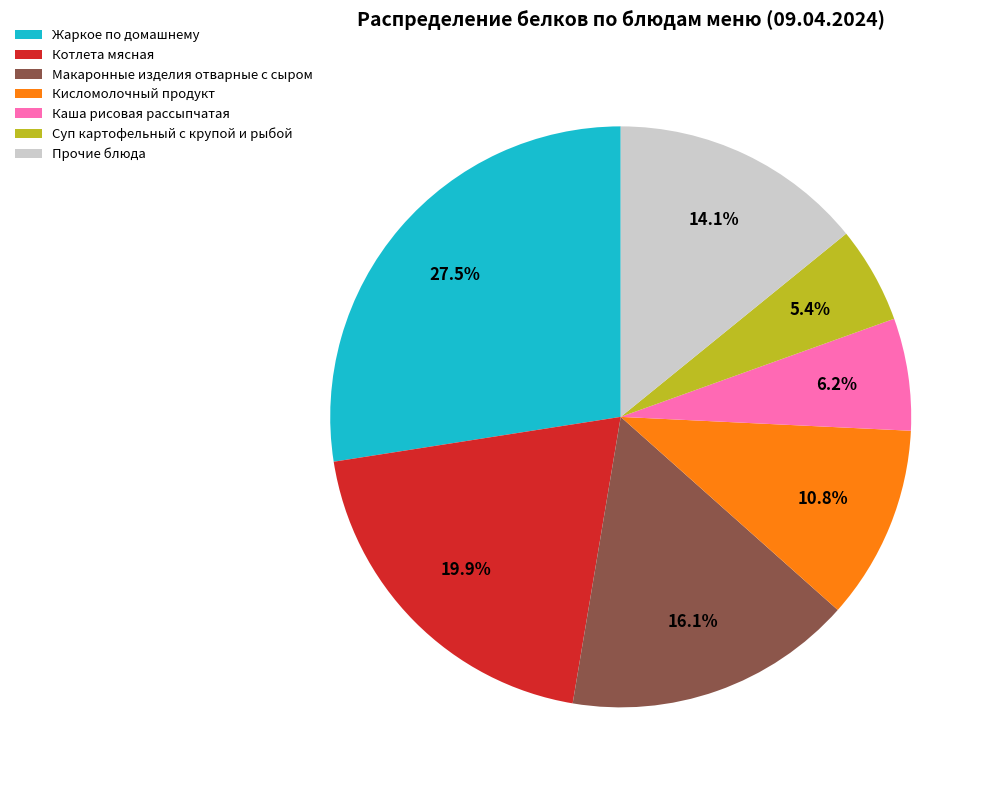

Is it true that Макаронные изделия отварные с сыром is 16% of the pie?

True